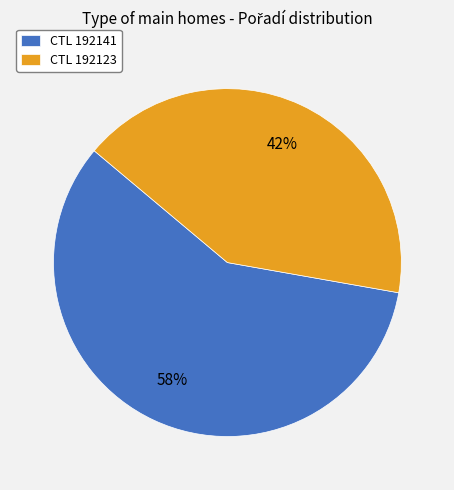

To the nearest percent, what is the average slice percentage?

50%